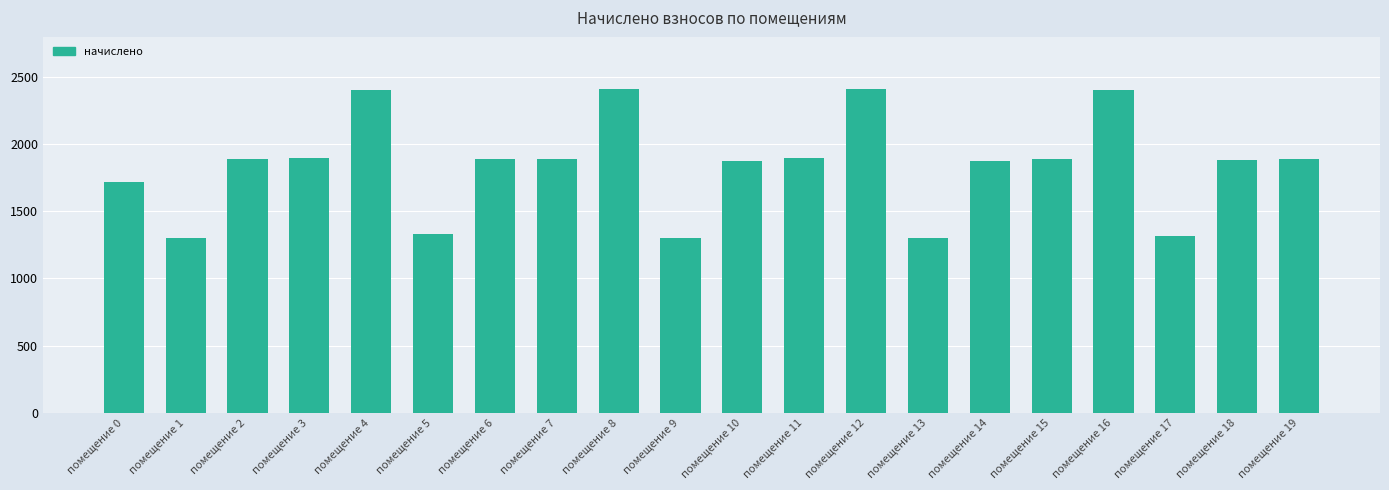

What is the value of the 1st bar from the left?

1717.7